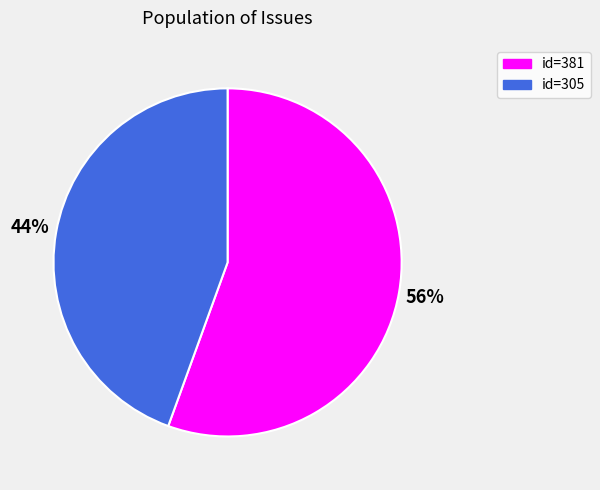

To the nearest percent, what is the average slice percentage?

50%